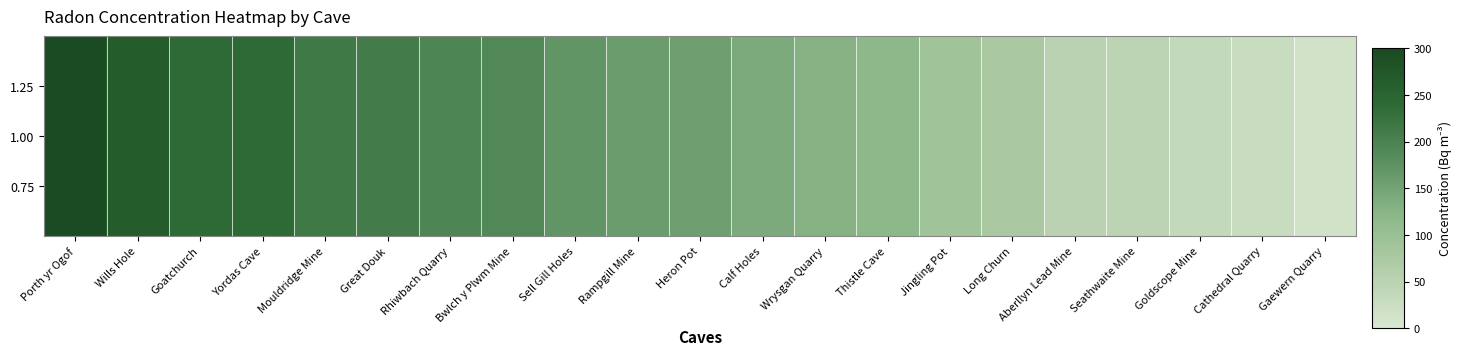

Which label corresponds to the largest value in the chart?

Porth yr Ogof